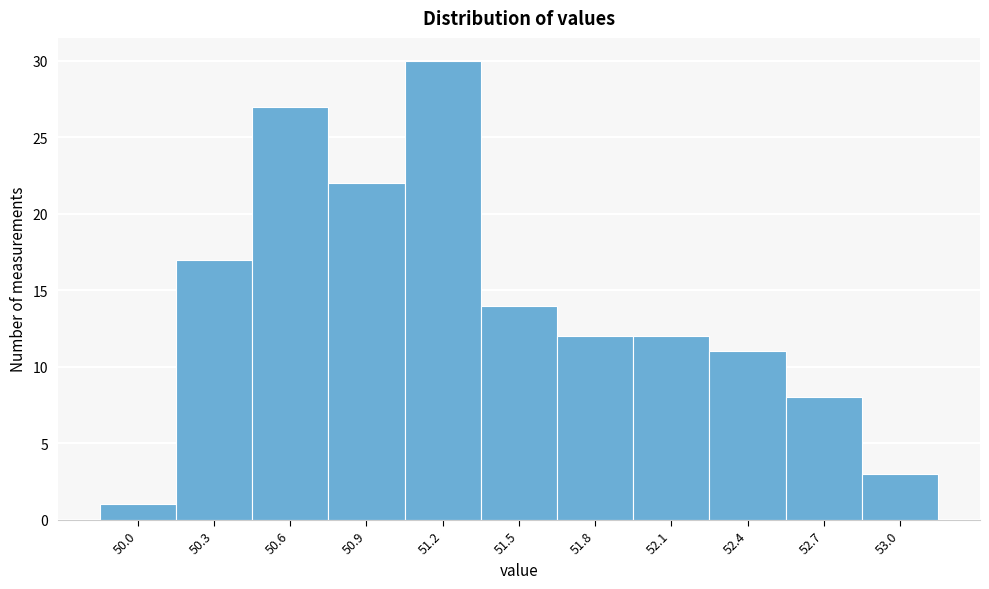

Reading left to right, what are all the values shown in this chart?

1	17	27	22	30	14	12	12	11	8	3